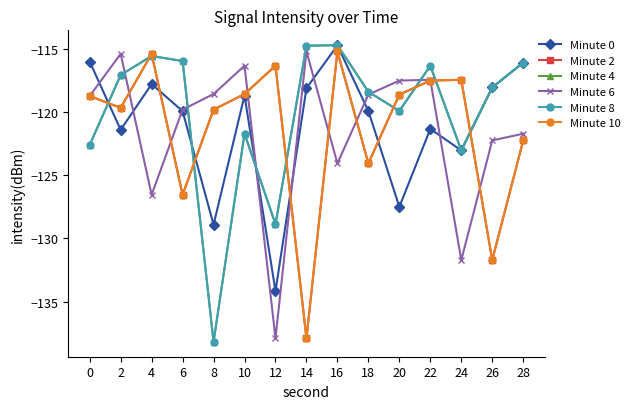

What is the sum of the Minute 4 values at 26 and 24?

-241.1